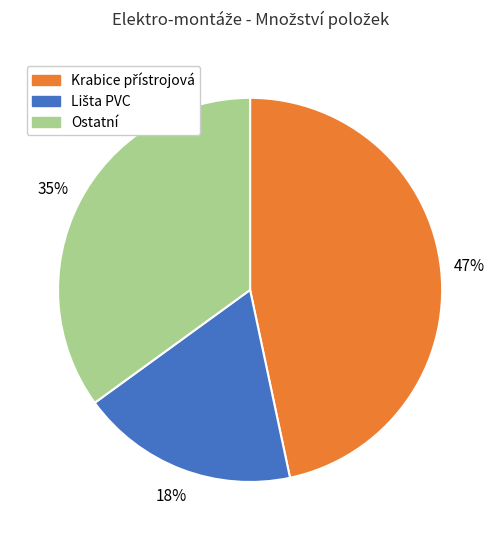

Is there any slice that represents more than half of the pie?

No